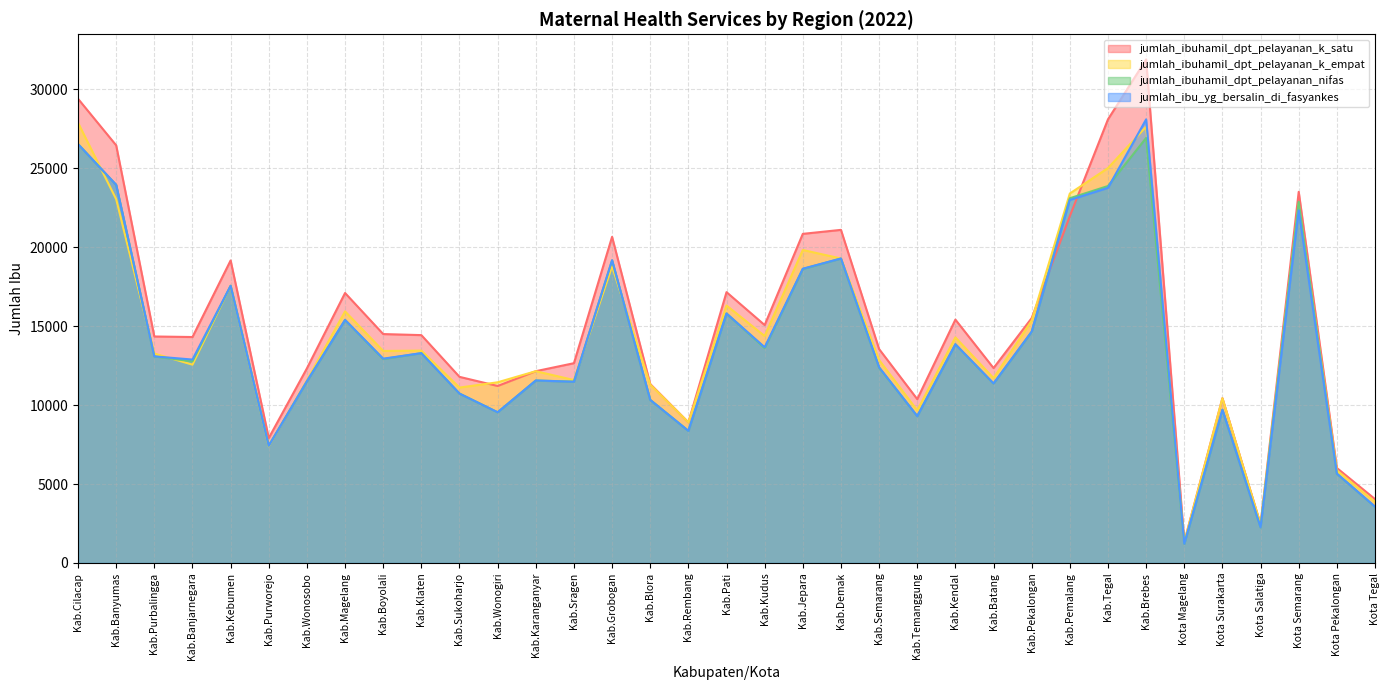

What is the difference between the highest and lowest values at Kab.Demak?

1816